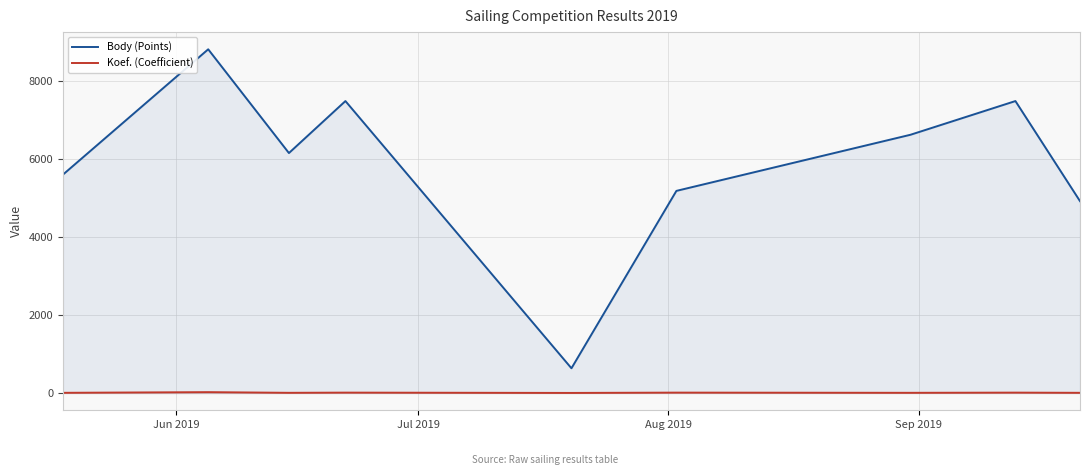

Which series has the widest spread of values?

Body (Points)